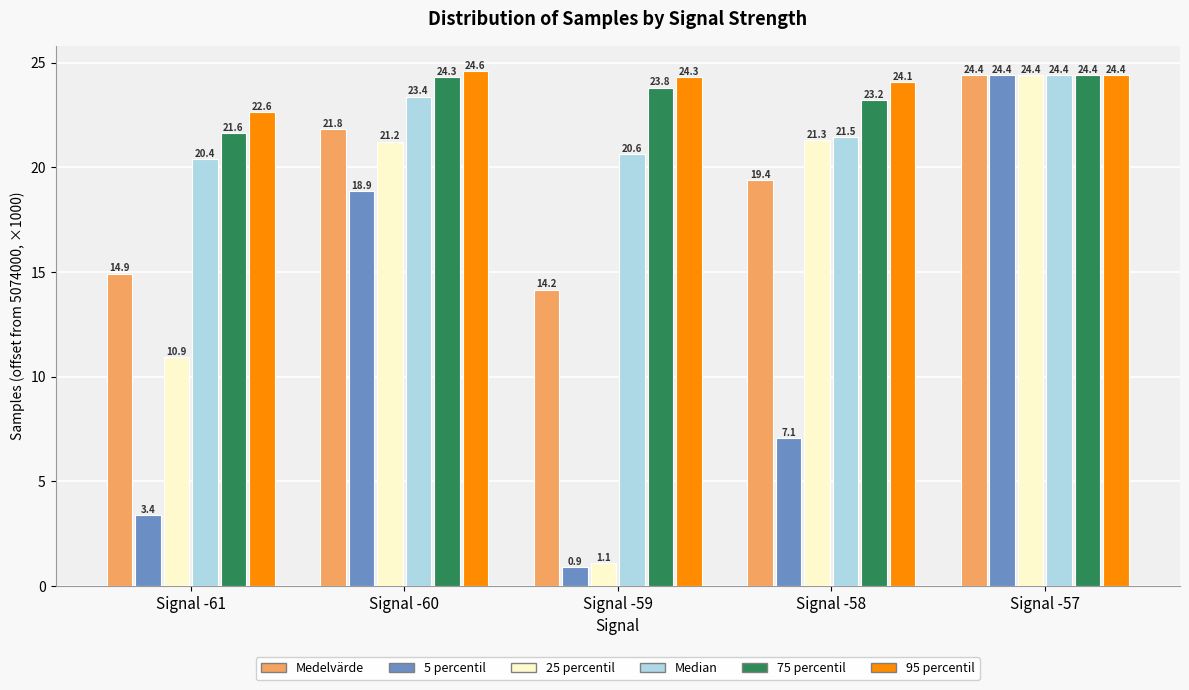

Reading right to left, what are all the values shown in this chart?

Medelvärde: Signal -57=24.4	Signal -58=19.4	Signal -59=14.2	Signal -60=21.8	Signal -61=14.9
5 percentil: Signal -57=24.4	Signal -58=7.1	Signal -59=0.9	Signal -60=18.9	Signal -61=3.4
25 percentil: Signal -57=24.4	Signal -58=21.3	Signal -59=1.1	Signal -60=21.2	Signal -61=10.9
Median: Signal -57=24.4	Signal -58=21.5	Signal -59=20.6	Signal -60=23.4	Signal -61=20.4
75 percentil: Signal -57=24.4	Signal -58=23.2	Signal -59=23.8	Signal -60=24.3	Signal -61=21.6
95 percentil: Signal -57=24.4	Signal -58=24.1	Signal -59=24.3	Signal -60=24.6	Signal -61=22.6